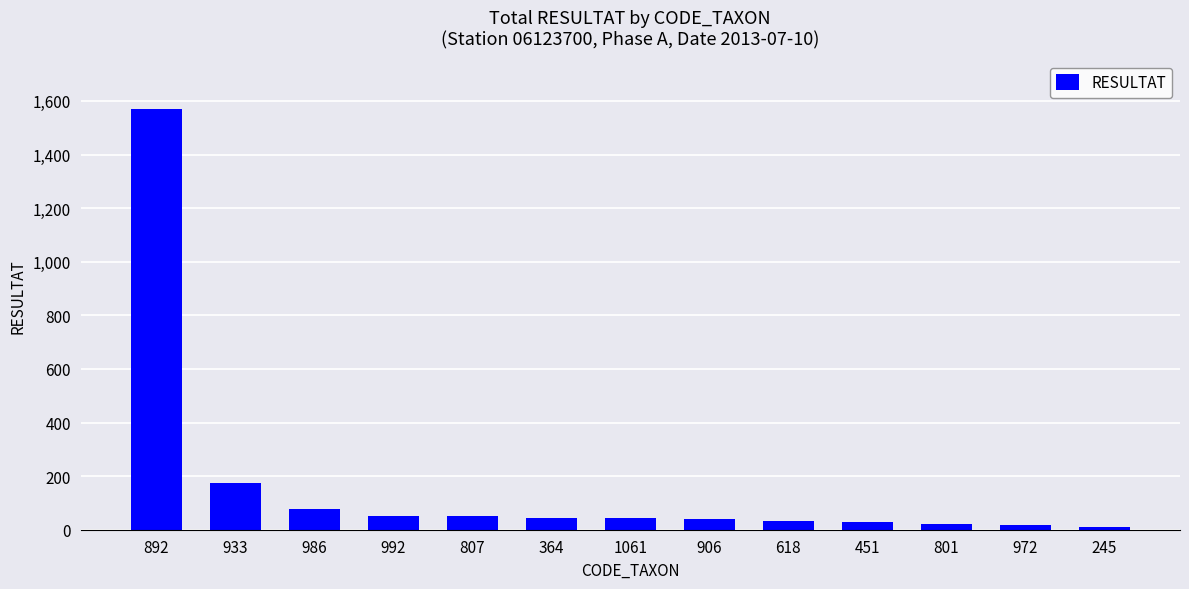

What is the label of the 13th bar from the left?

245